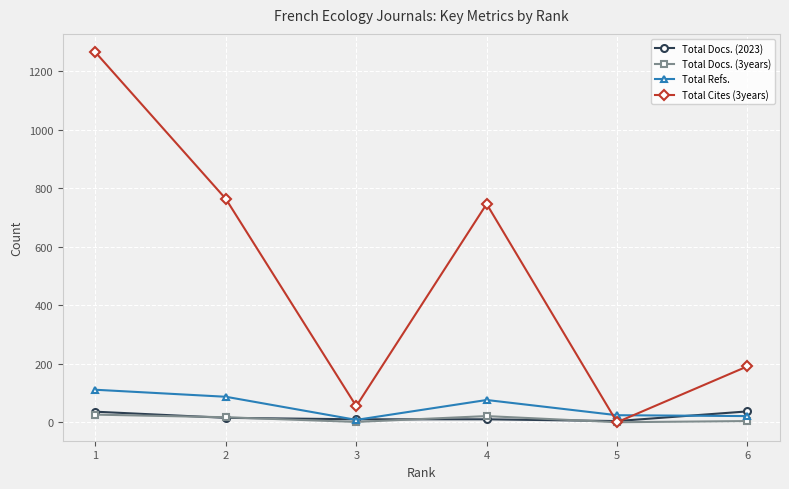

Where does the Total Docs. (3years) series first go above 17?

1